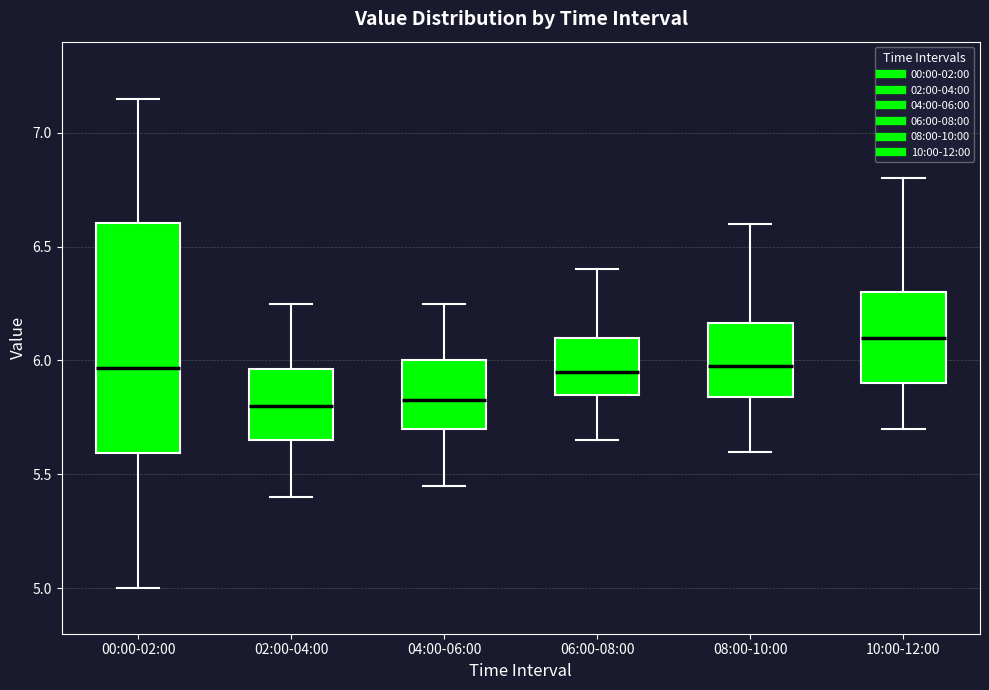

Reading left to right, read every box against the y-axis: the position of its median line, the range the box covers, and the ends of its whiskers. The values are not printed on the chart, so give them approximately, as read against the axis.

00:00-02:00: median 5.95, box 5.60 to 6.60, whiskers 5.00 to 7.15
02:00-04:00: median 5.80, box 5.65 to 5.95, whiskers 5.40 to 6.25
04:00-06:00: median 5.85, box 5.70 to 6.00, whiskers 5.45 to 6.25
06:00-08:00: median 5.95, box 5.85 to 6.10, whiskers 5.65 to 6.40
08:00-10:00: median 6.00, box 5.85 to 6.15, whiskers 5.60 to 6.60
10:00-12:00: median 6.10, box 5.90 to 6.30, whiskers 5.70 to 6.80